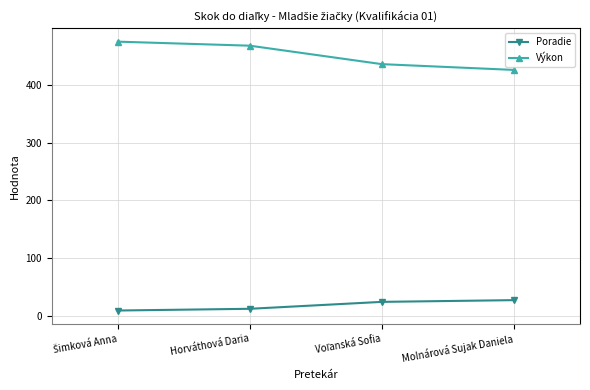

True or false: Poradie has more than 2 interior local peaks.

False